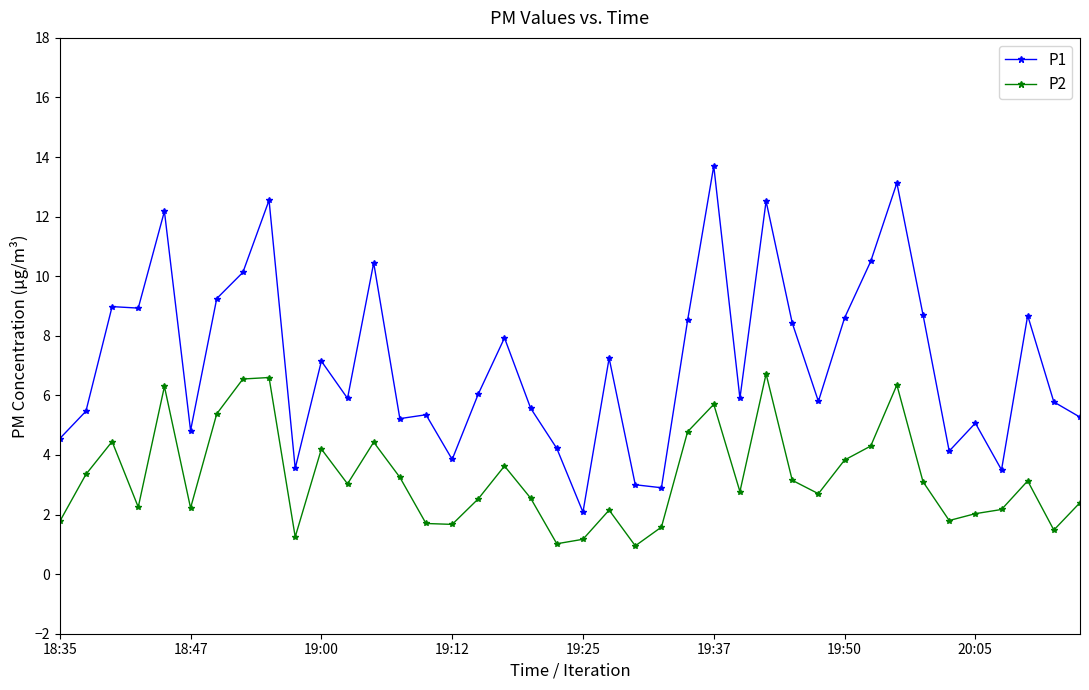

What is the maximum value shown in the chart?

13.7